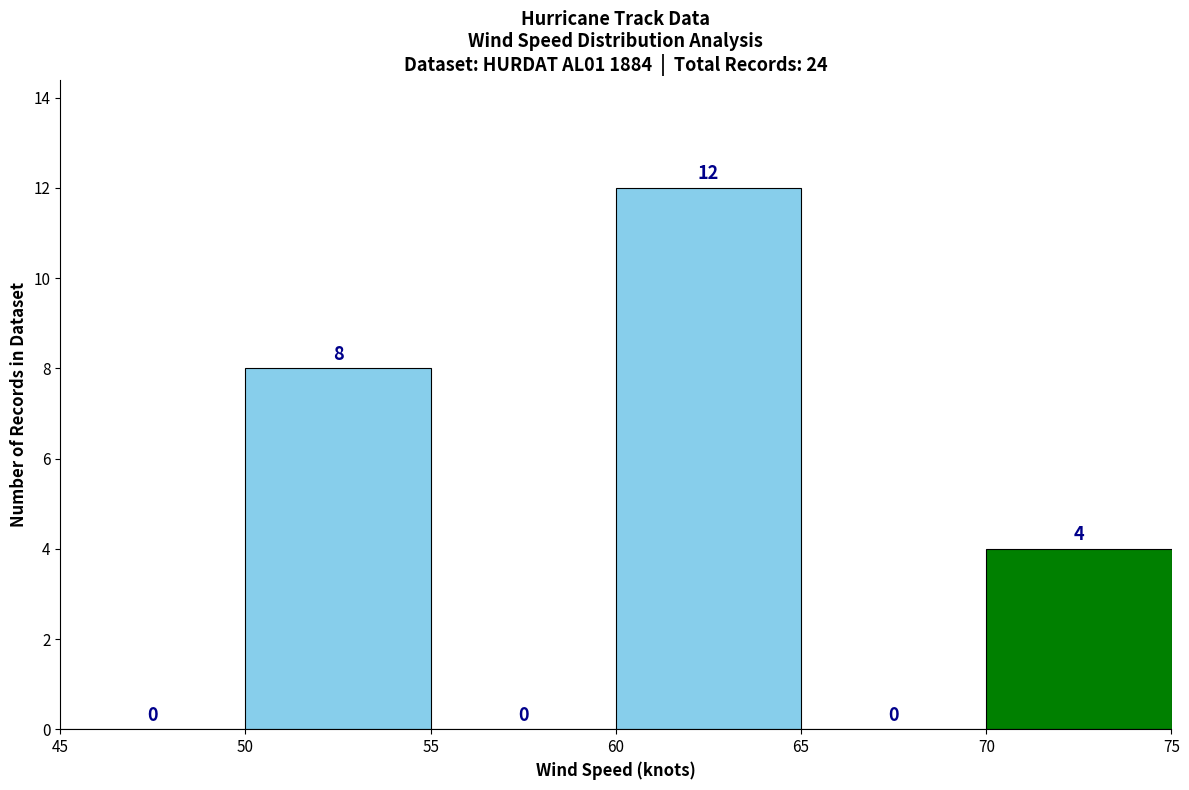

How tall is the bar that spans 60 to 65 on the x-axis?

12